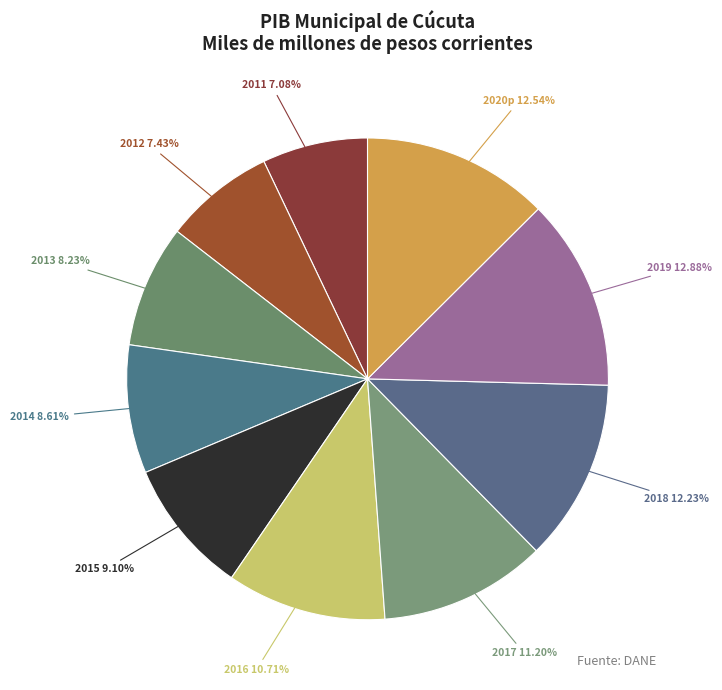

Count the number of slices in the pie.

10